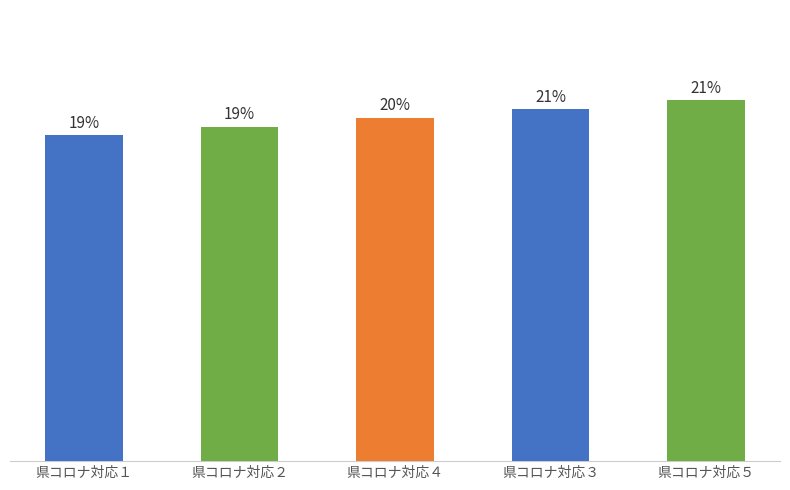

Rank the categories by value from highest to lowest.

県コロナ対応５, 県コロナ対応３, 県コロナ対応４, 県コロナ対応２, 県コロナ対応１